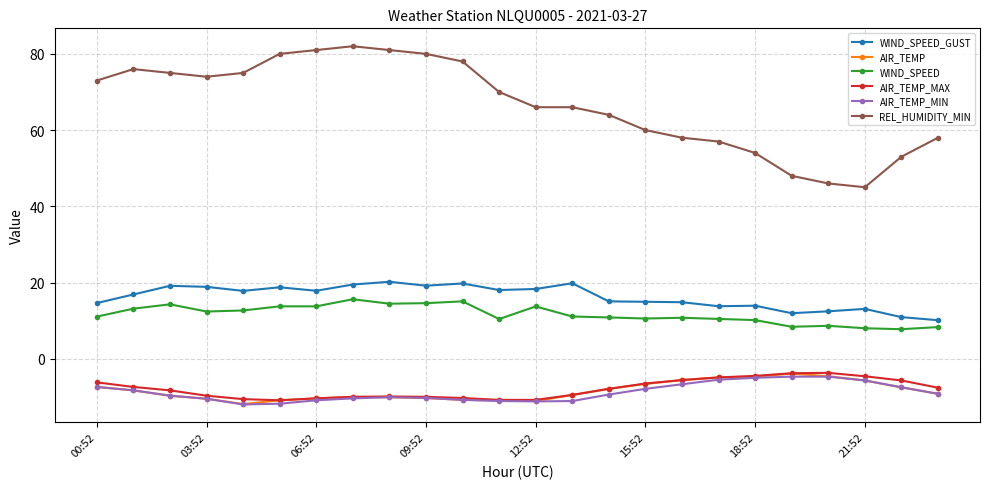

What is the minimum value shown in the chart?

-12.0